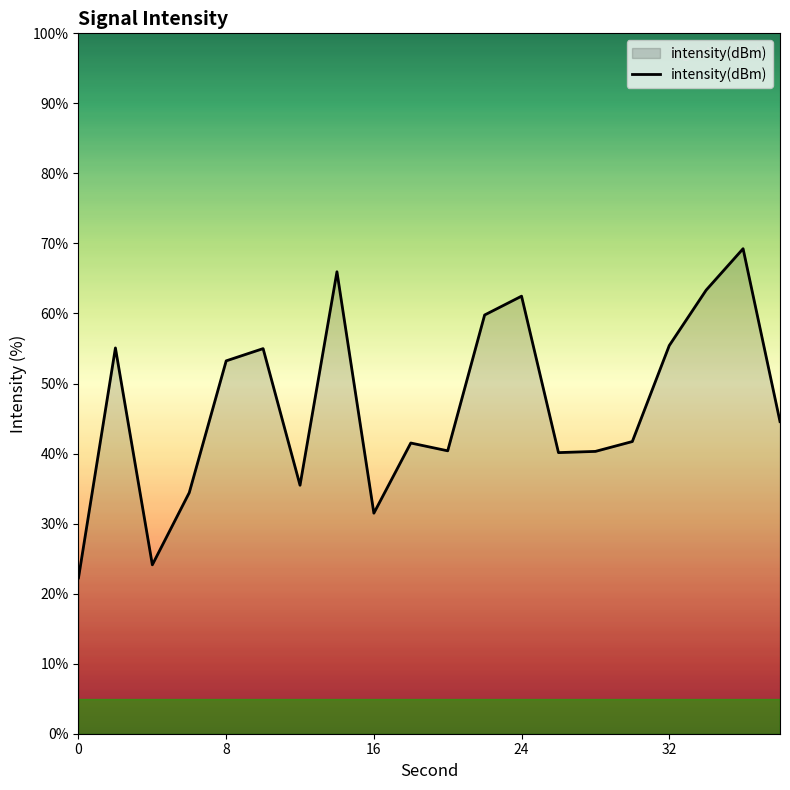

What is the smallest value displayed?

22.3